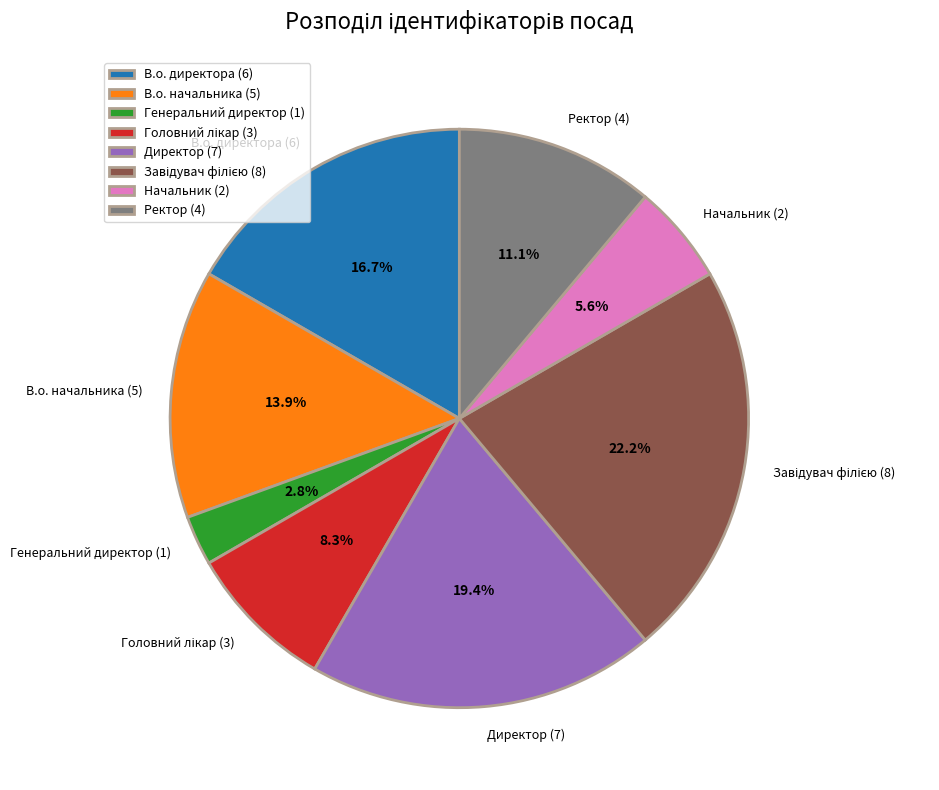

Is there any slice that represents more than half of the pie?

No